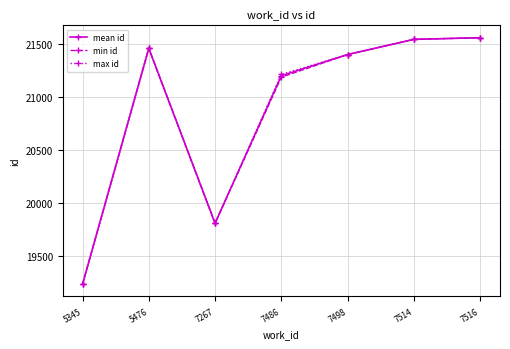

What is the value of the max id point at the 1st from the left?

19237.0